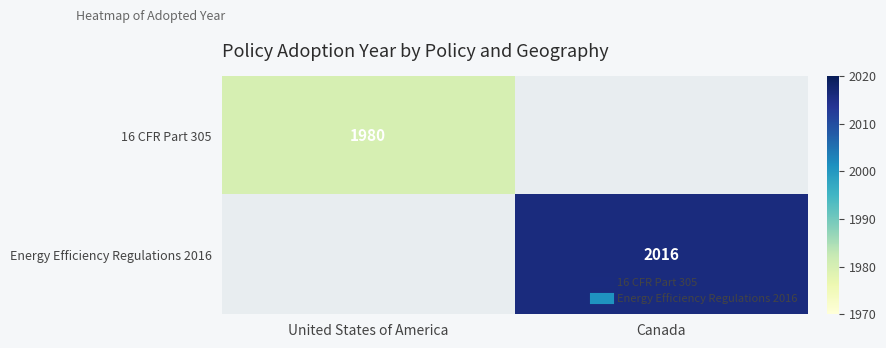

At which category does the chart reach its peak across all series?

Canada